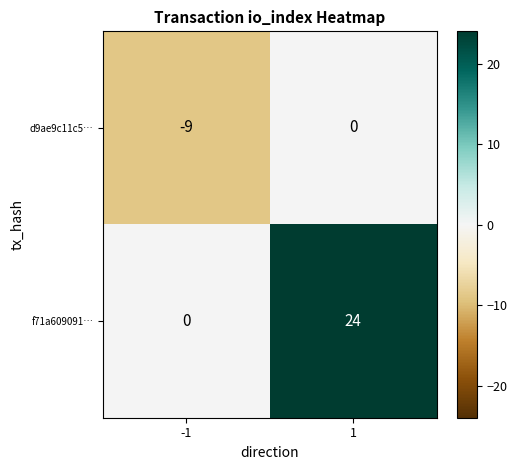

Reading left to right, what are all the values shown in this chart?

d9ae9c11c5…: -1=-9	1=0
f71a609091…: -1=0	1=24